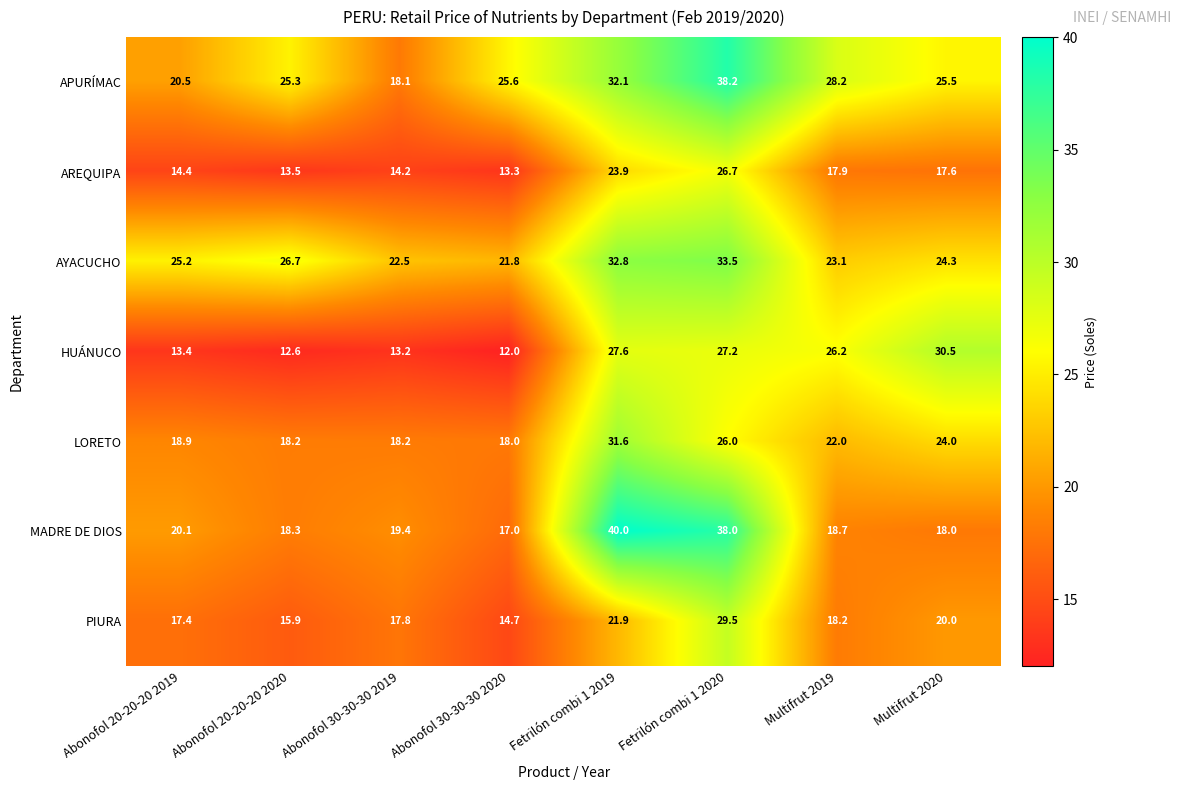

True or false: HUÁNUCO has a value of 13.2 at Abonofol 30-30-30 2019.

True